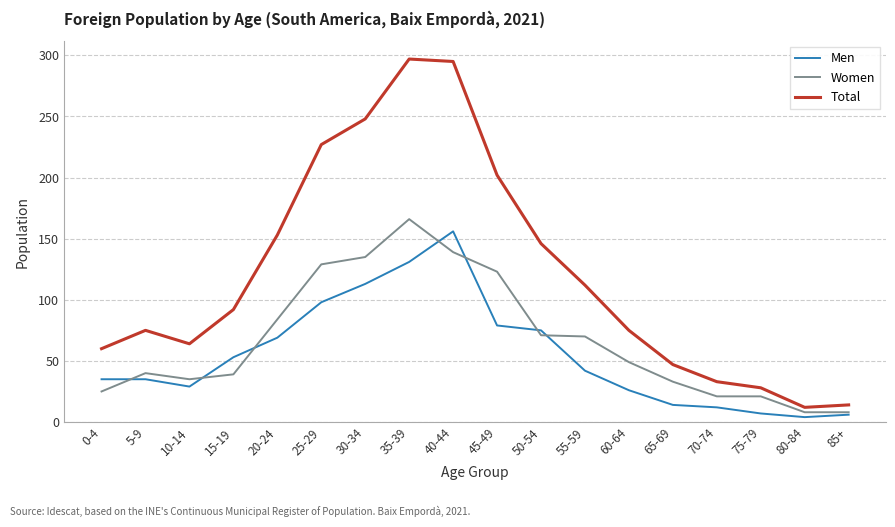

At which label does Men reach its peak?

40-44